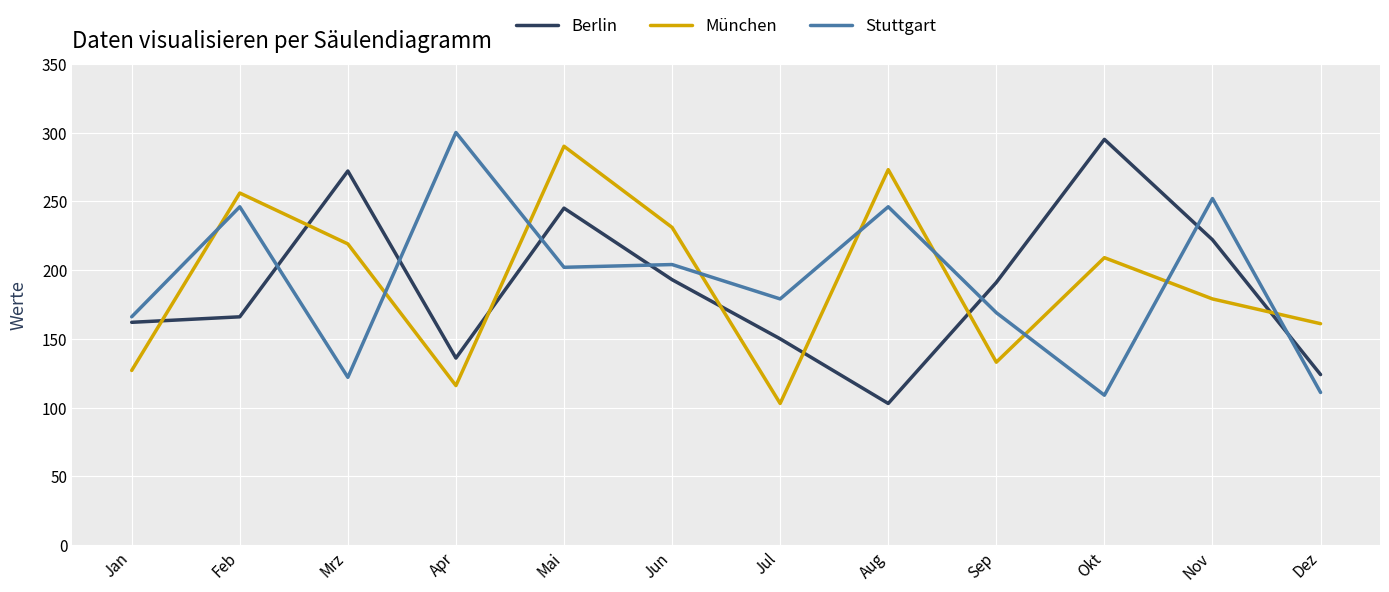

Where does the Berlin series first go above 191?

Mrz